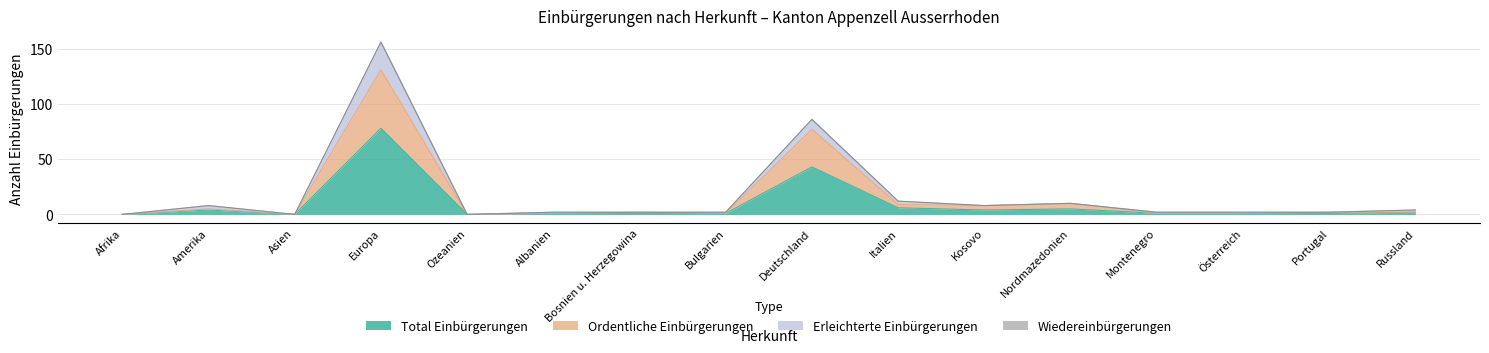

The Total Einbürgerungen series shows 43 at Deutschland. True or false?

True